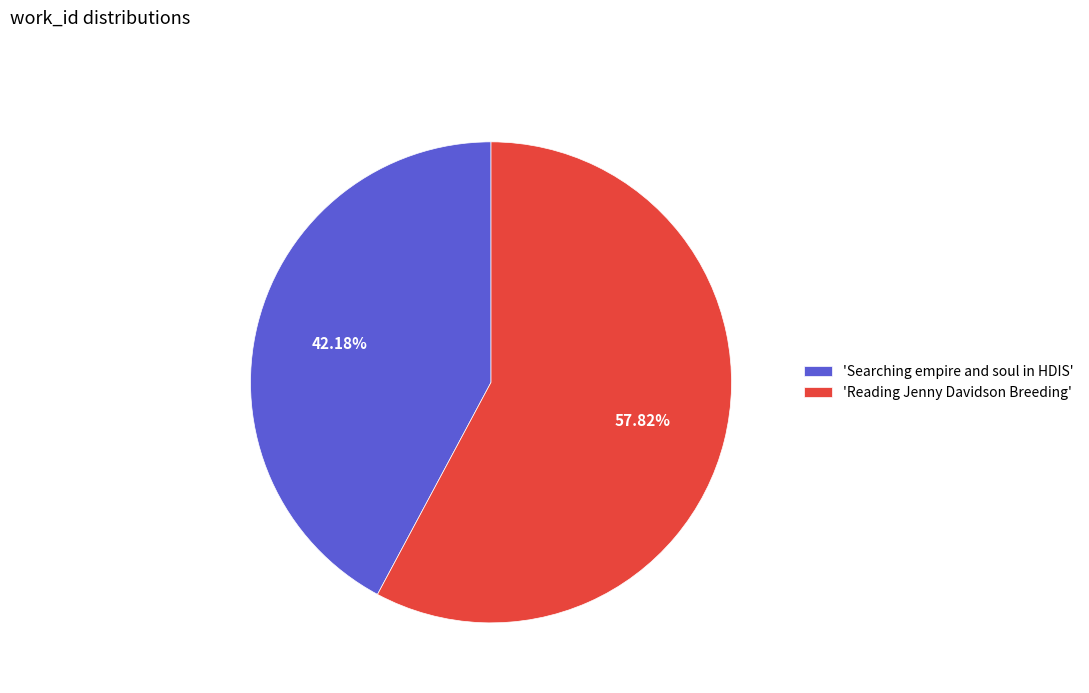

Which slice represents more than half of the pie?

'Reading Jenny Davidson Breeding'